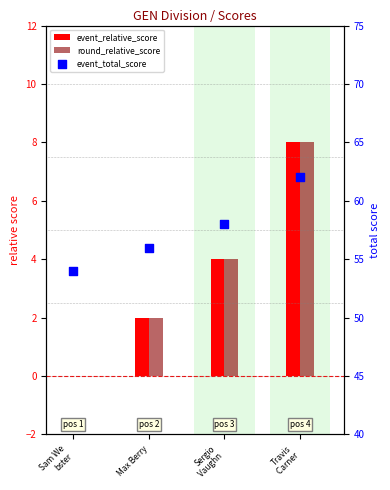

At how many categories does at least one series exceed 16?

4